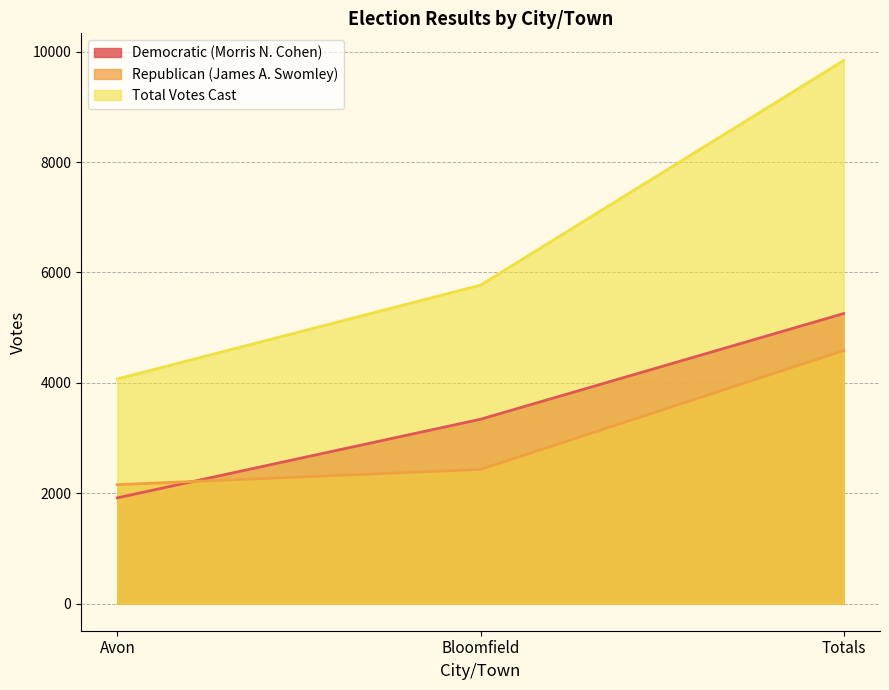

Reading right to left, list all the values displayed in this chart.

Democratic (Morris N. Cohen): Totals=5256	Bloomfield=3340	Avon=1916
Republican (James A. Swomley): Totals=4586	Bloomfield=2431	Avon=2155
Total Votes Cast: Totals=9842	Bloomfield=5771	Avon=4071